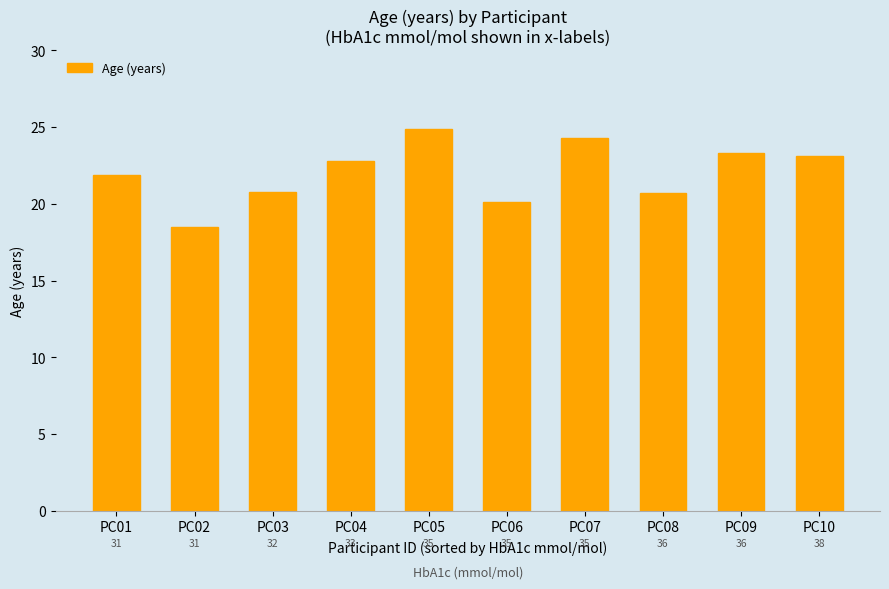

Are the bars horizontal?

No